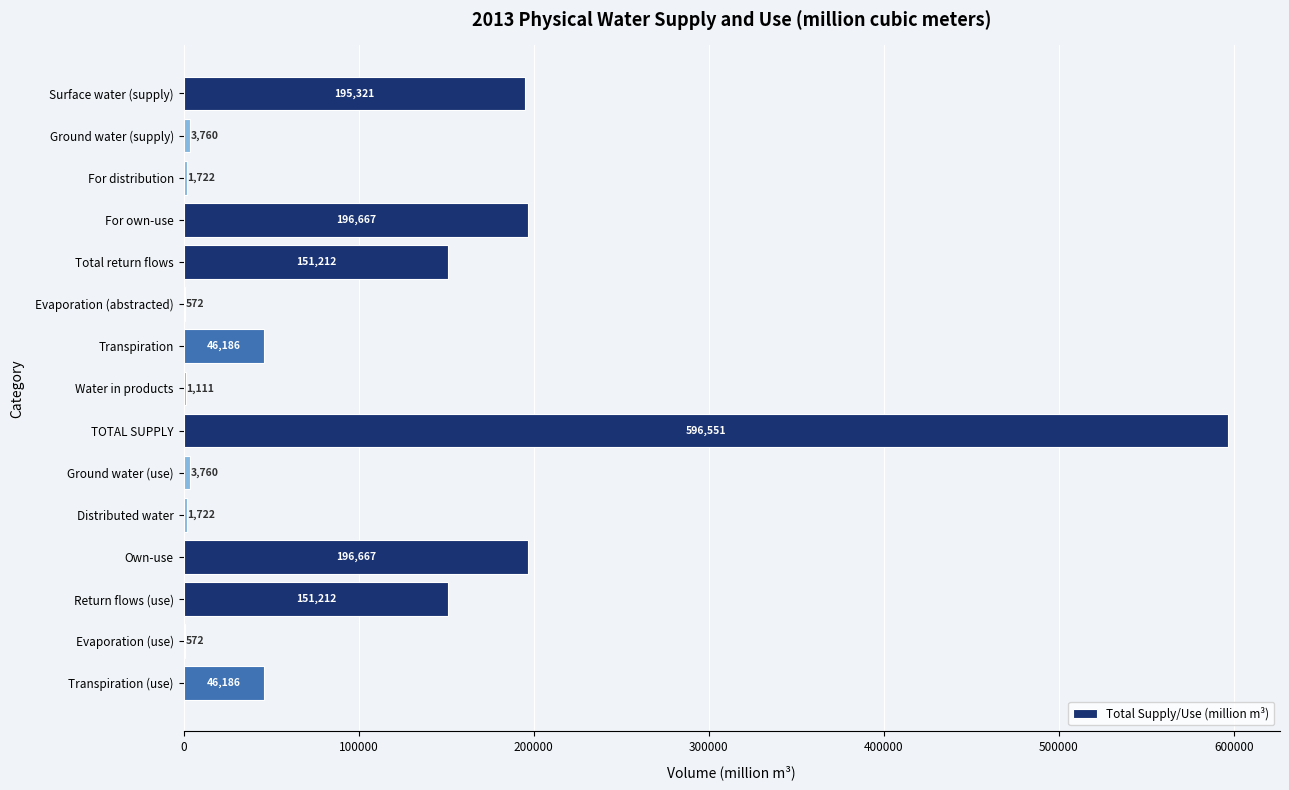

Read the value at Surface water (supply).

195321.2